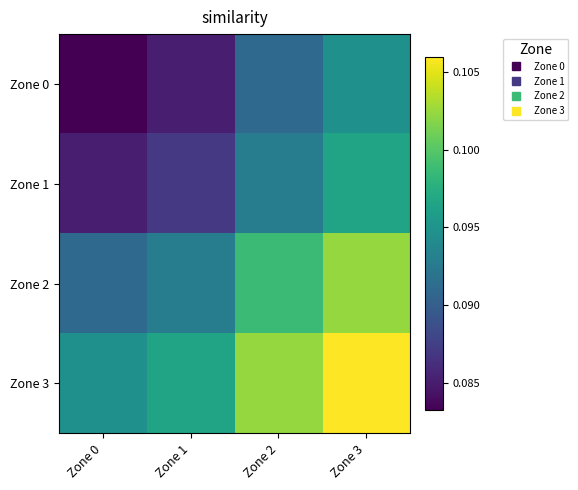

At which category is the sum across all series the highest?

Zone 3